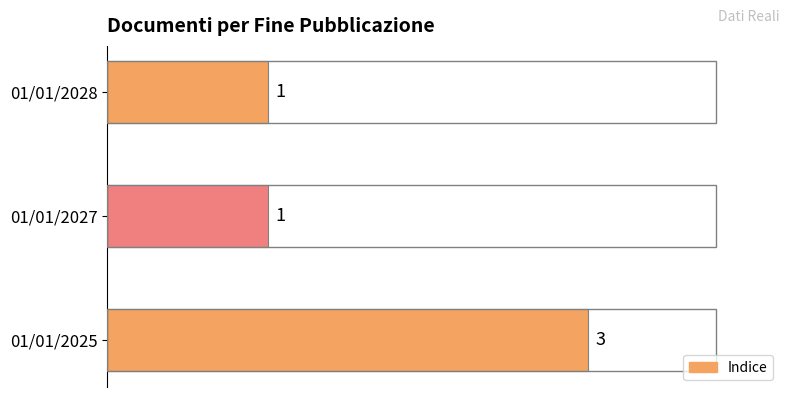

The chart shows a value of 2 at 01/01/2027. True or false?

False